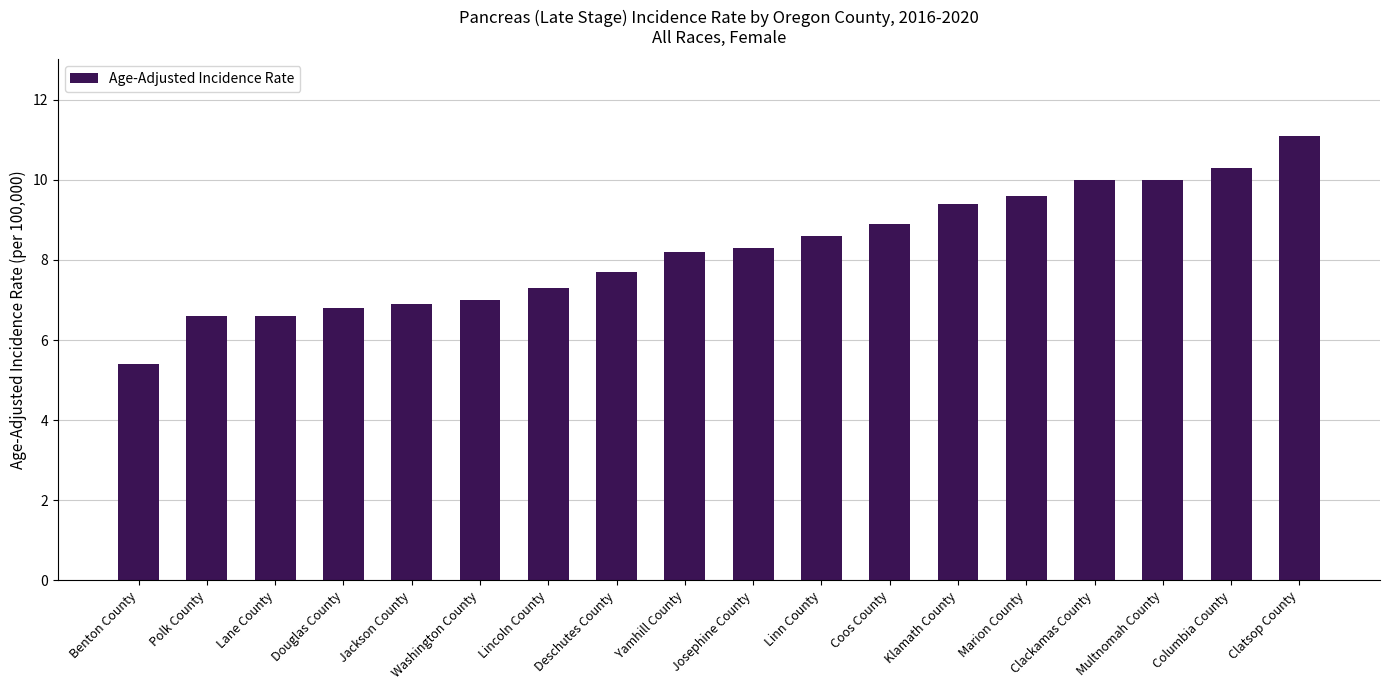

Between Clackamas County and Lane County, which is larger?

Clackamas County